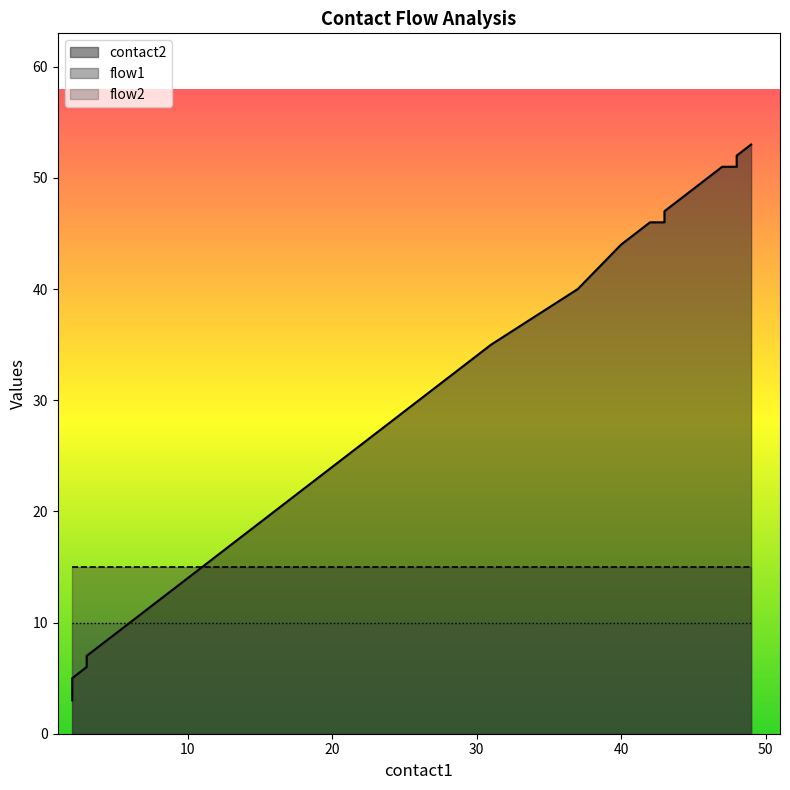

The value of contact2 at 42 is 19. True or false?

False